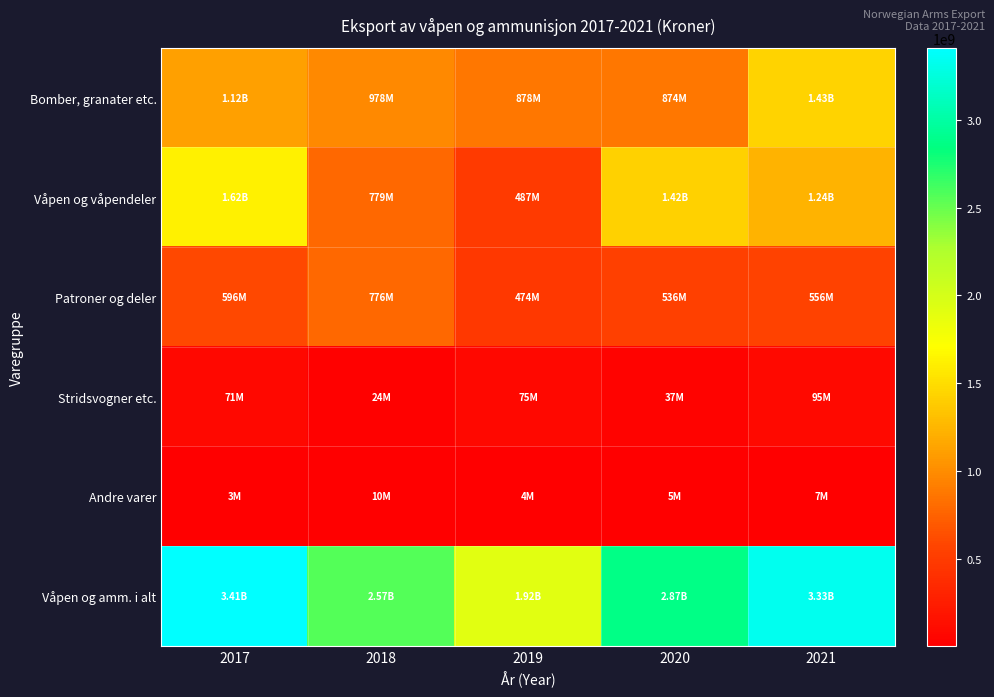

What is the minimum value shown in the chart?

3237096